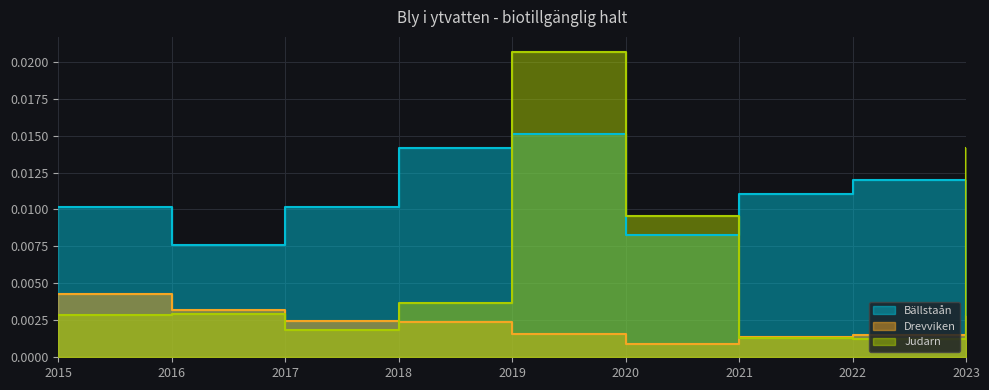

What is the sum of all Bällstaån values?

0.1